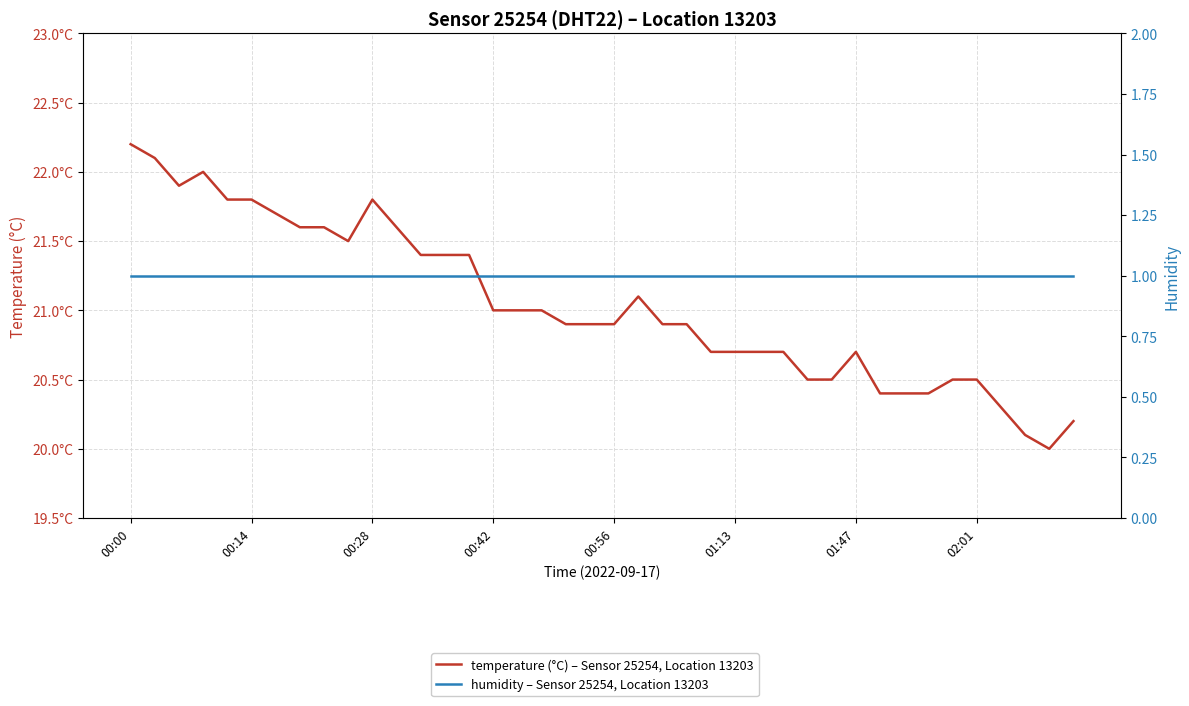

True or false: temperature (°C) – Sensor 25254, Location 13203 has a value of 4.3 at 34.

False